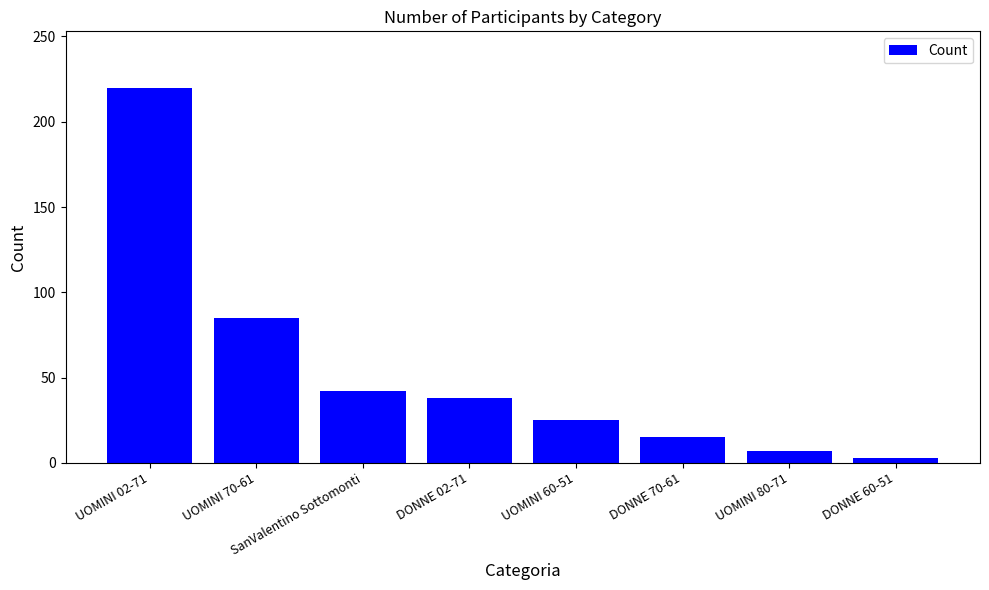

The value at DONNE 02-71 is 17. True or false?

False